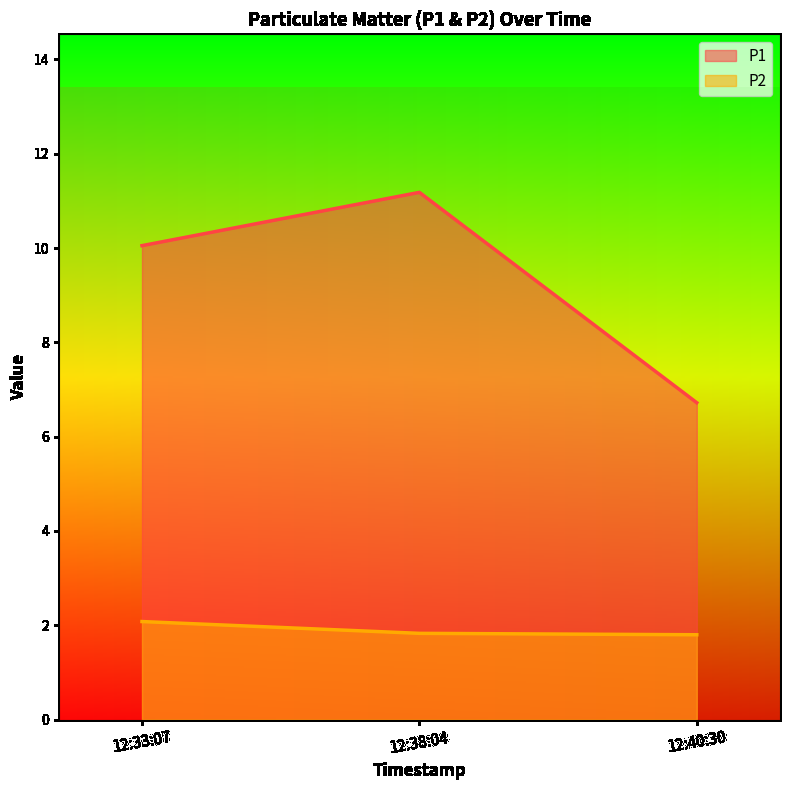

What is the greatest value displayed?

11.2